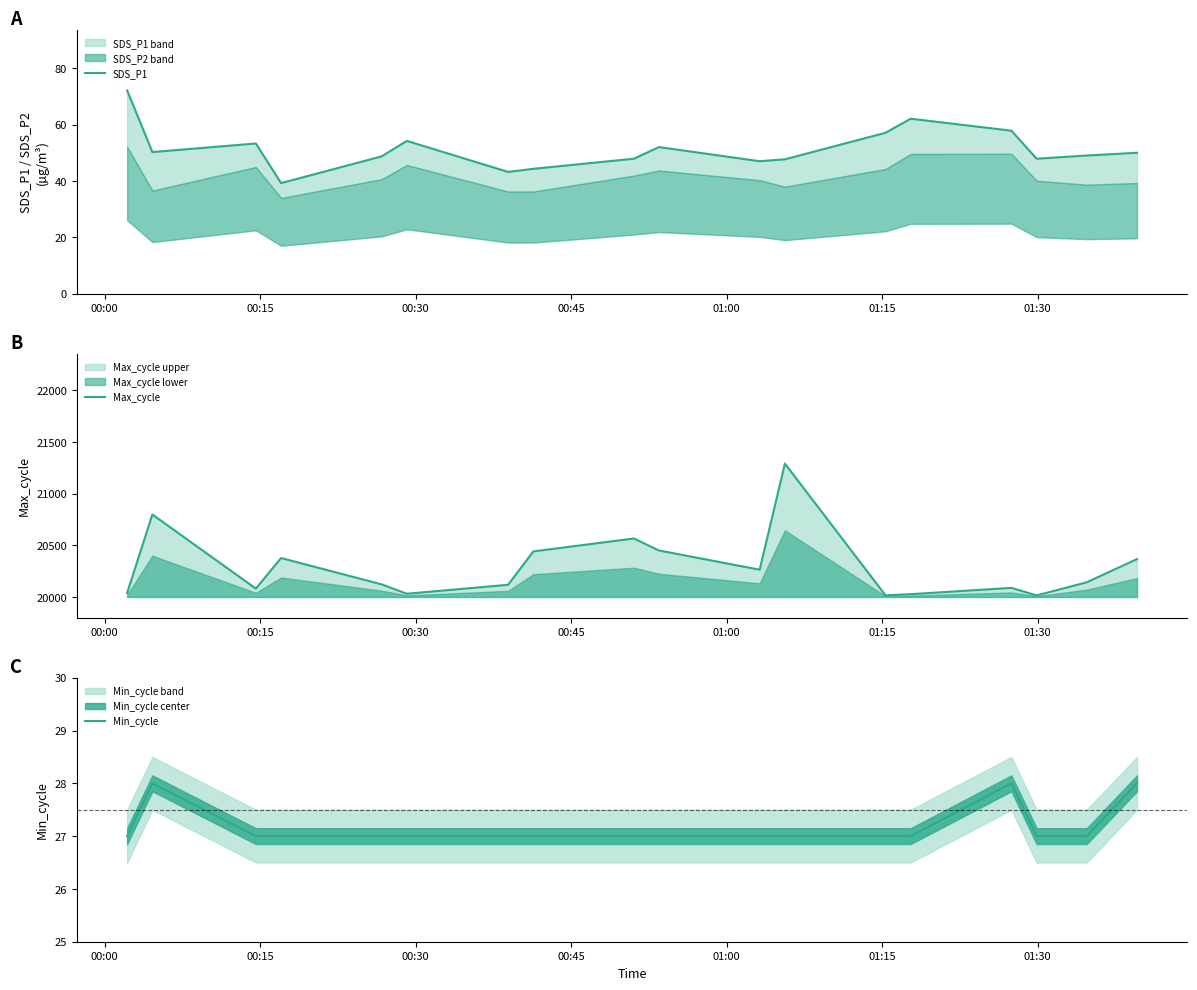

True or false: Max_cycle has a value of 32087.9 at 13.

False